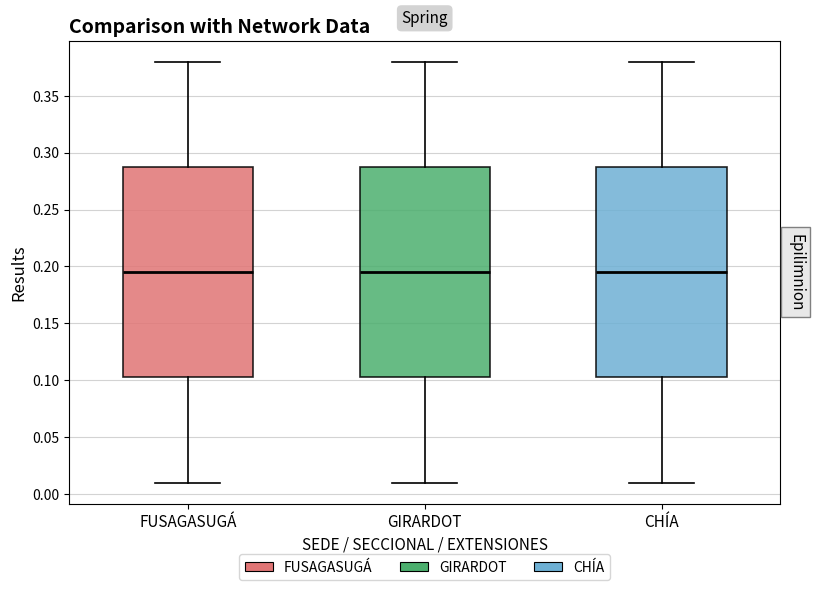

Reading left to right, transcribe this box plot: for each box, give where its median line is, the range the box spans, and where its two whiskers end, as read against the y-axis. The values are not printed on the chart, so give them approximately, as read against the axis.

FUSAGASUGÁ: median 0.195, box 0.105 to 0.290, whiskers 0.010 to 0.380
GIRARDOT: median 0.195, box 0.105 to 0.290, whiskers 0.010 to 0.380
CHÍA: median 0.195, box 0.105 to 0.290, whiskers 0.010 to 0.380